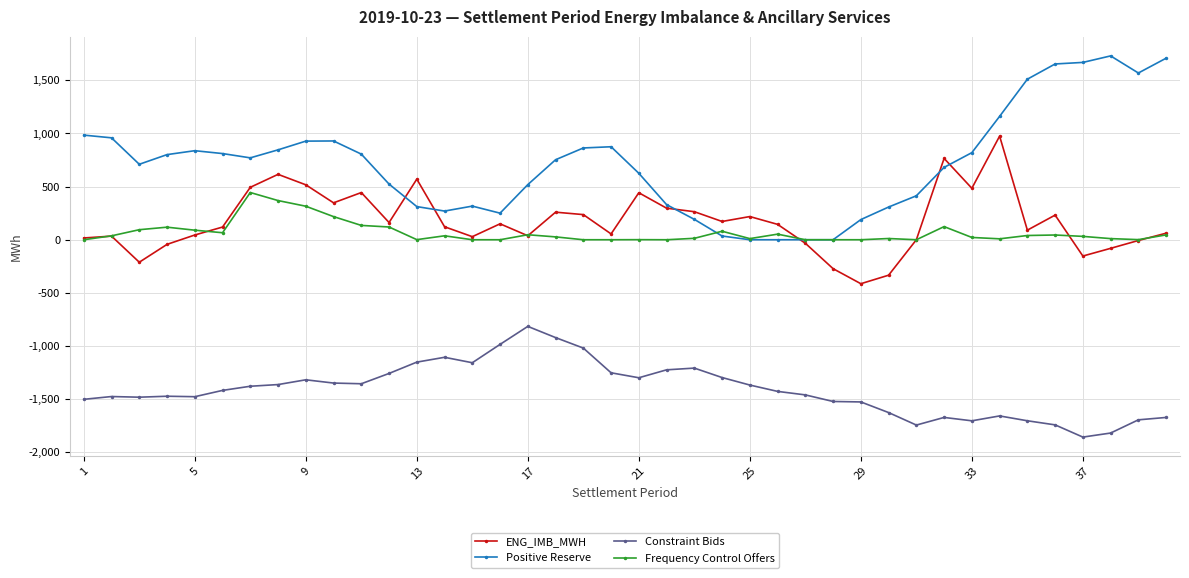

Which series has the widest spread of values?

Positive Reserve